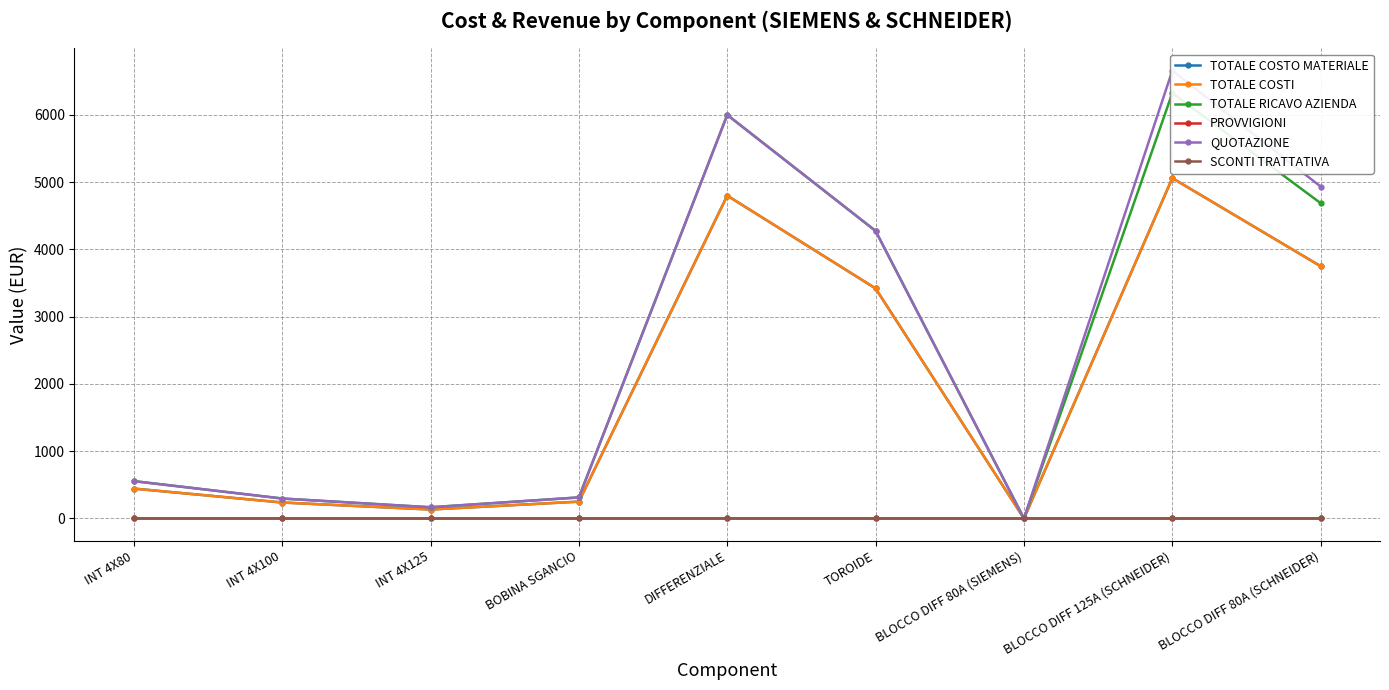

Rank the series by their maximum value, from lowest to highest.

PROVVIGIONI, SCONTI TRATTATIVA, TOTALE COSTO MATERIALE, TOTALE COSTI, TOTALE RICAVO AZIENDA, QUOTAZIONE